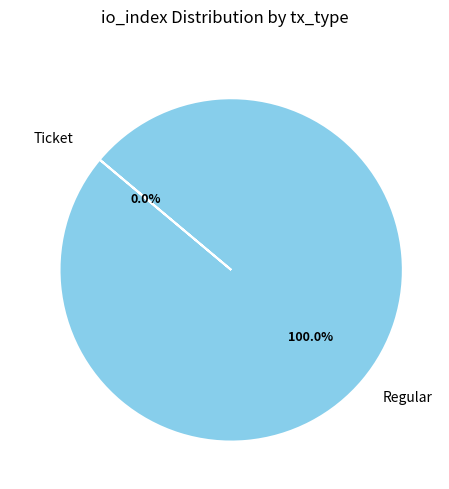

Does any single category account for the majority?

Yes